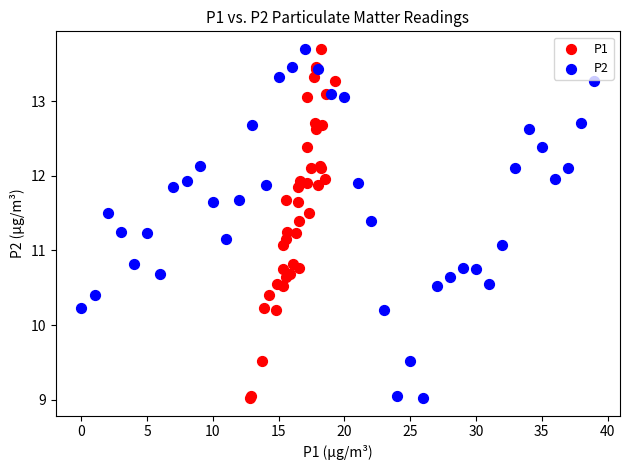

What are all the series names shown in the legend?

P1, P2